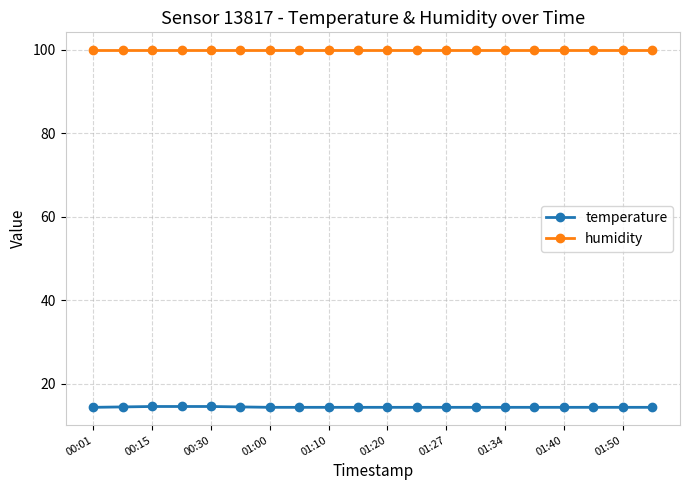

Which series has the largest total across all categories?

humidity